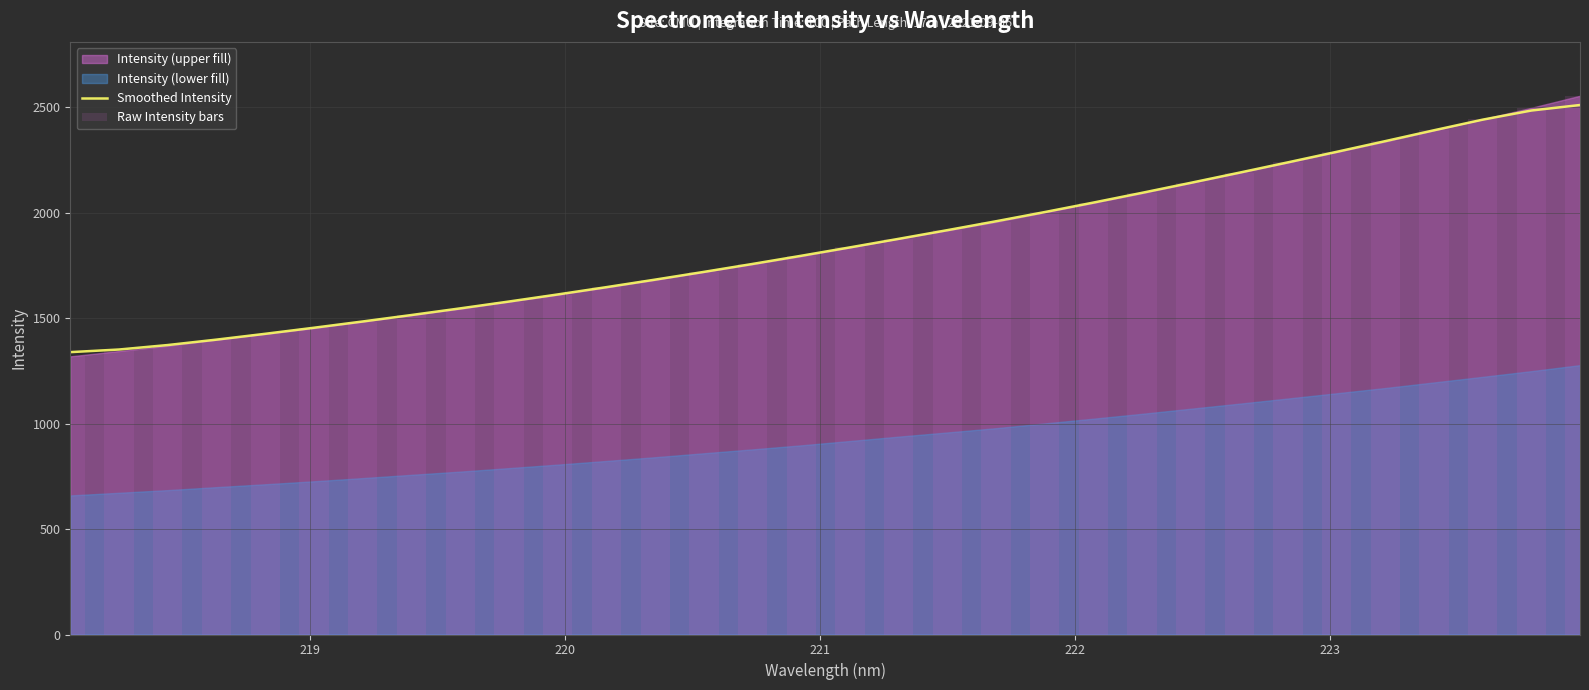

Which series has the largest range (max minus min)?

Raw Intensity bars